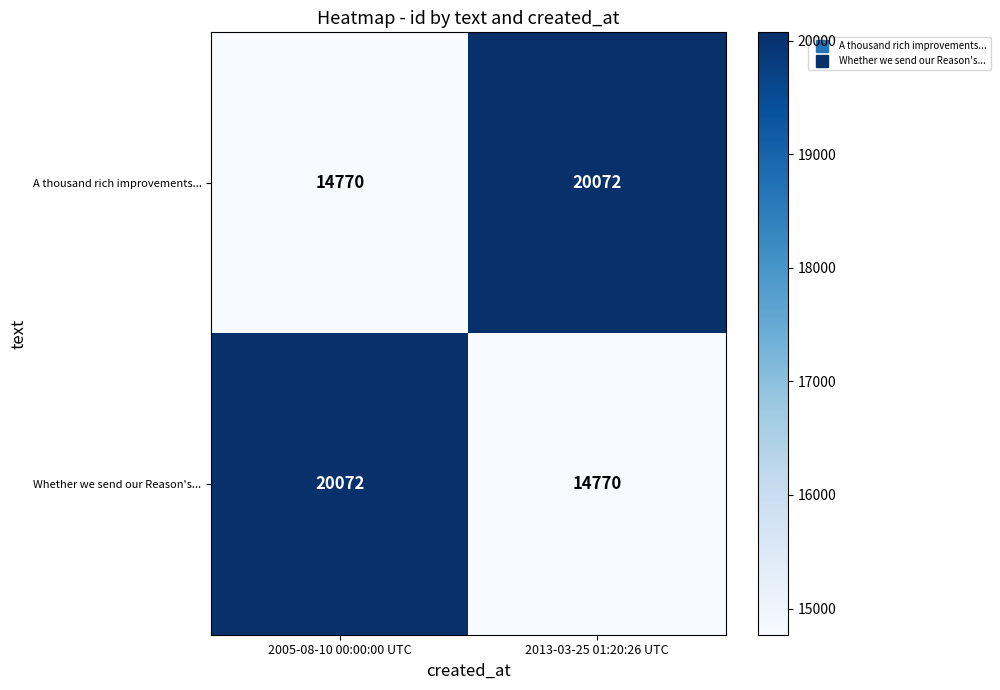

Reading left to right, what are all the values shown in this chart?

A thousand rich improvements...: 2005-08-10 00:00:00 UTC=14770	2013-03-25 01:20:26 UTC=20072
Whether we send our Reason's...: 2005-08-10 00:00:00 UTC=20072	2013-03-25 01:20:26 UTC=14770